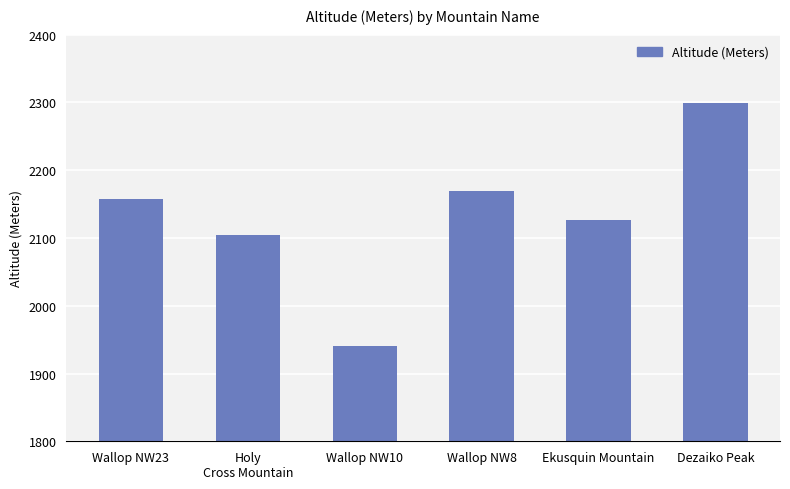

True or false: the data shows 2104 at Holy
Cross Mountain.

True